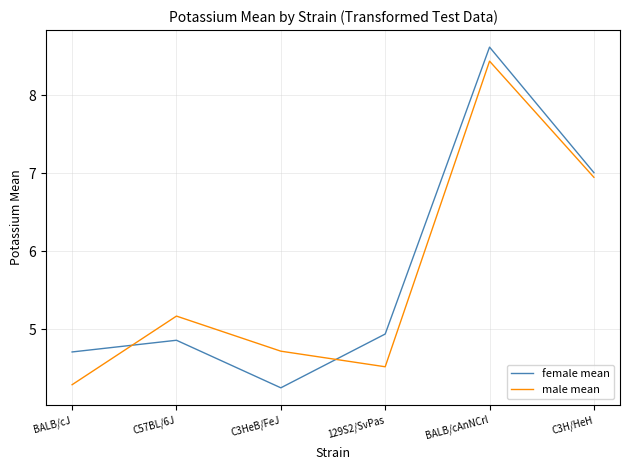

List the labels in order of male mean value, smallest first.

BALB/cJ, 129S2/SvPas, C3HeB/FeJ, C57BL/6J, C3H/HeH, BALB/cAnNCrl